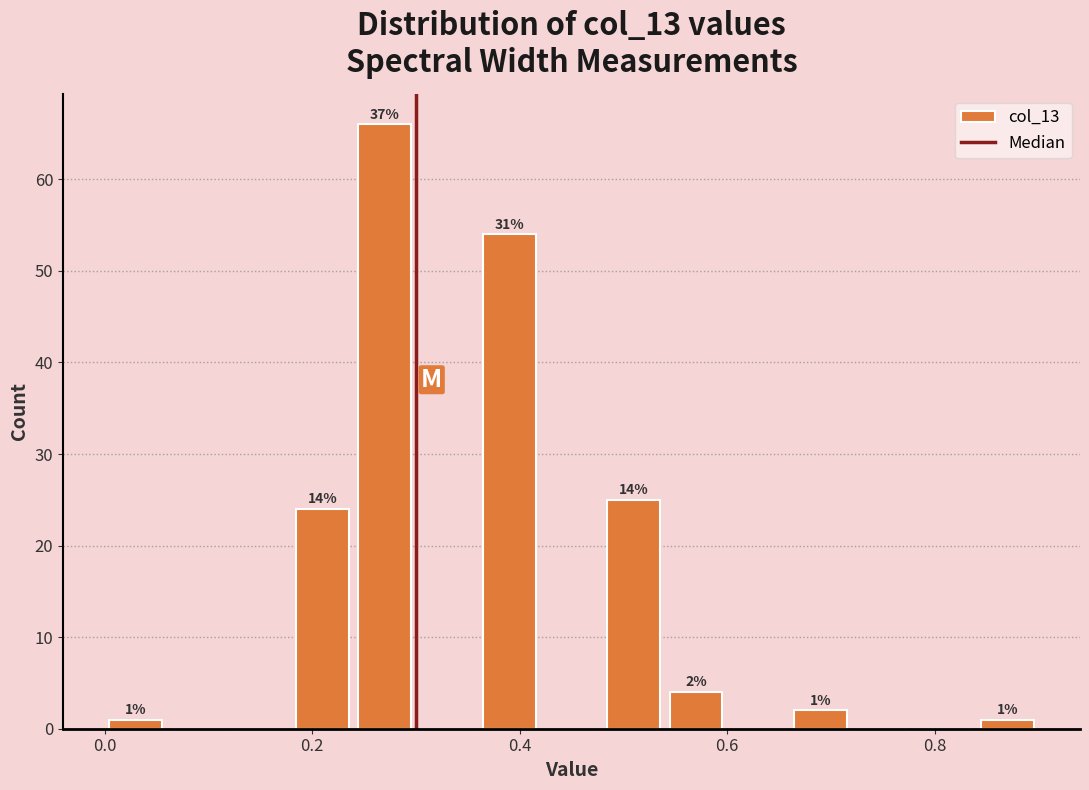

Around what value on the x-axis is the tallest bar? Give the approximate position of its centre, as read against the axis.

0.28